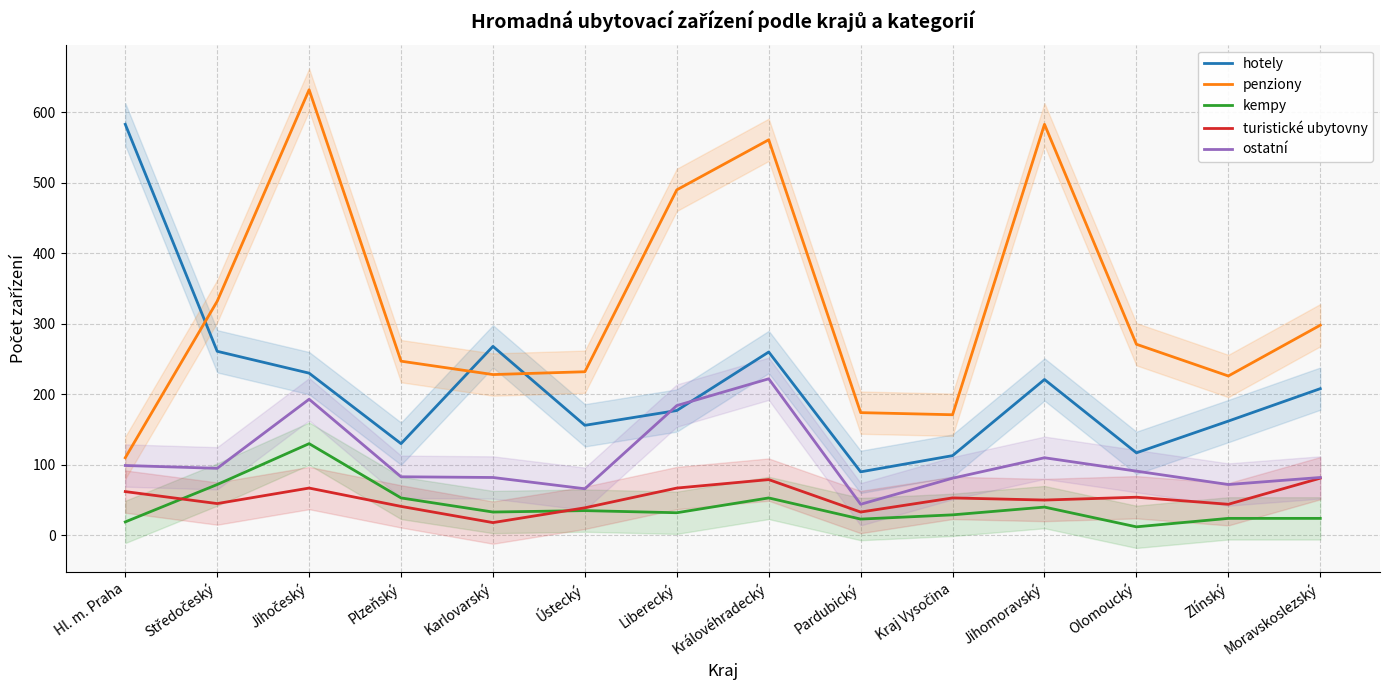

Rank the series by their maximum value, from highest to lowest.

penziony, hotely, ostatní, kempy, turistické ubytovny